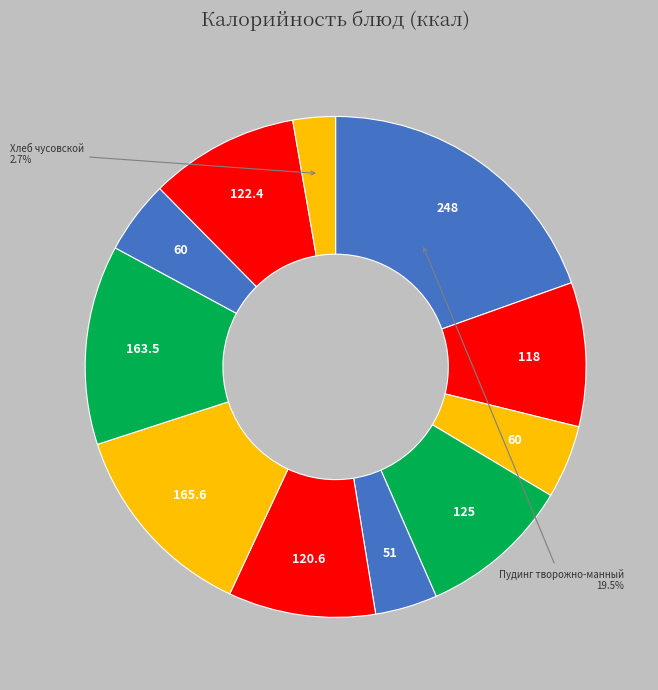

Count the number of slices in the pie.

11